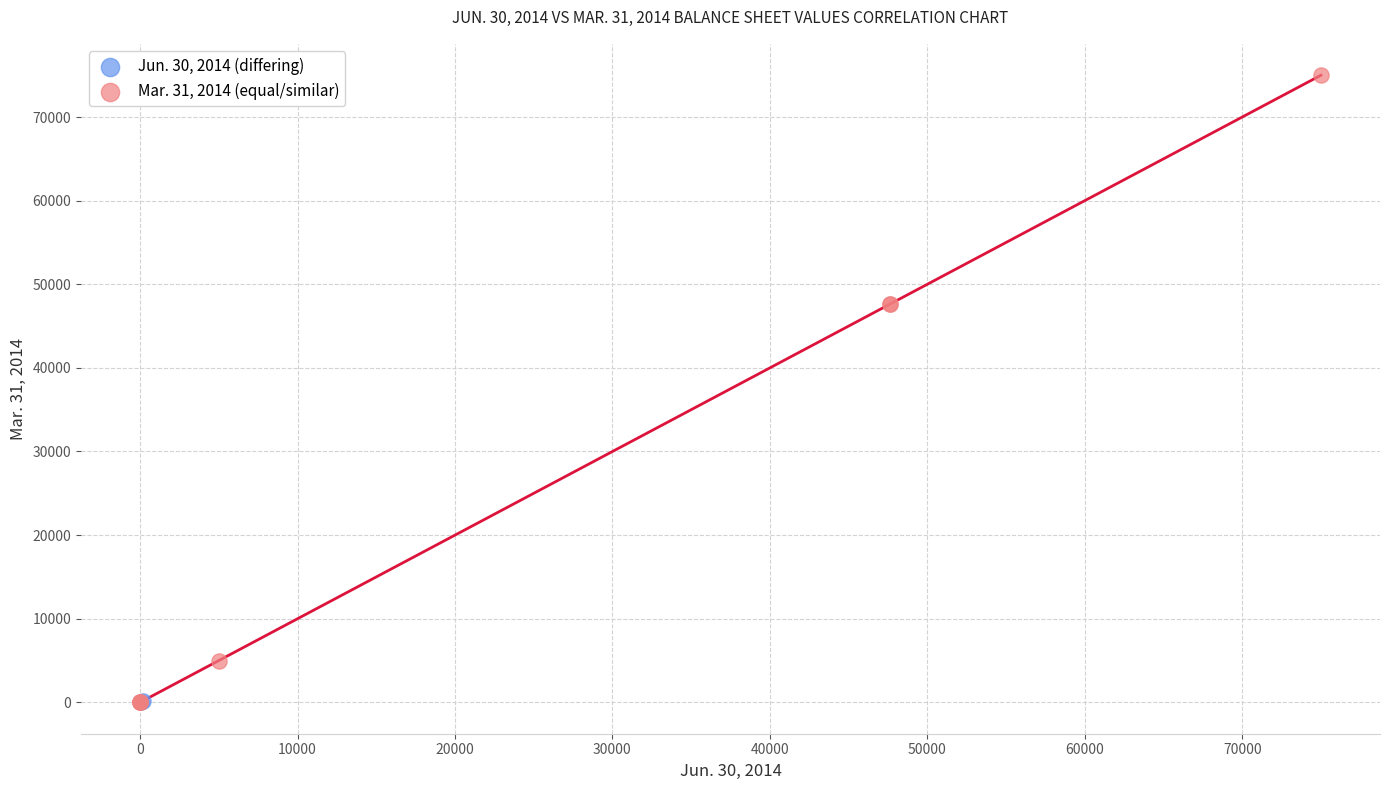

What are all the series names shown in the legend?

Jun. 30, 2014 (differing), Mar. 31, 2014 (equal/similar)